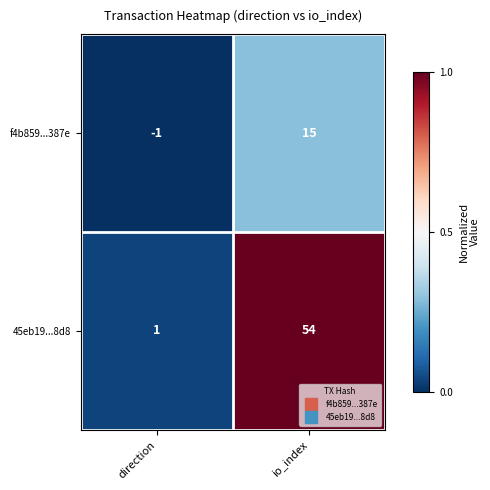

The value of f4b859...387e at direction is 0. True or false?

False